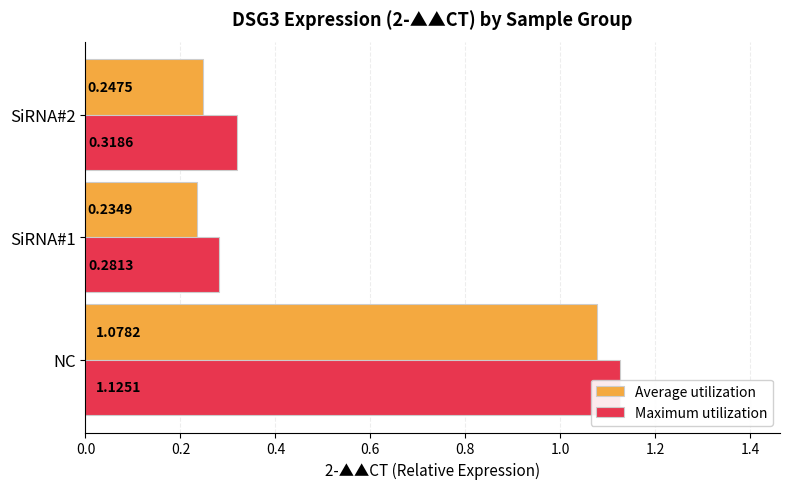

The Average utilization series shows 0.1 at SiRNA#1. True or false?

False